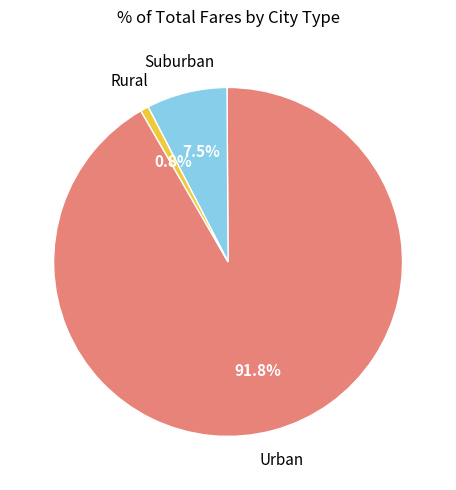

Does any single category account for the majority?

Yes